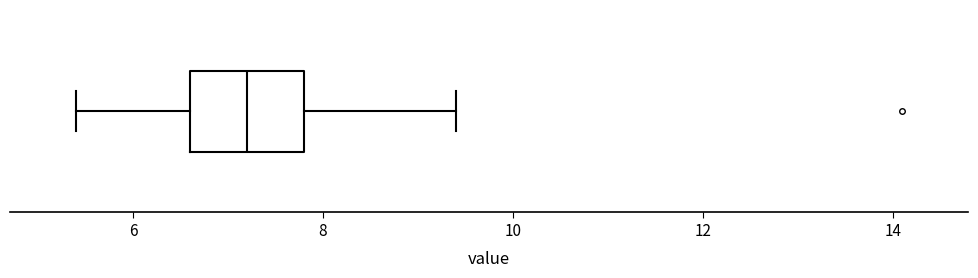

Where does the left whisker of the box end on the x-axis? The values are not printed on the chart, so give them approximately, as read against the axis.

5.4